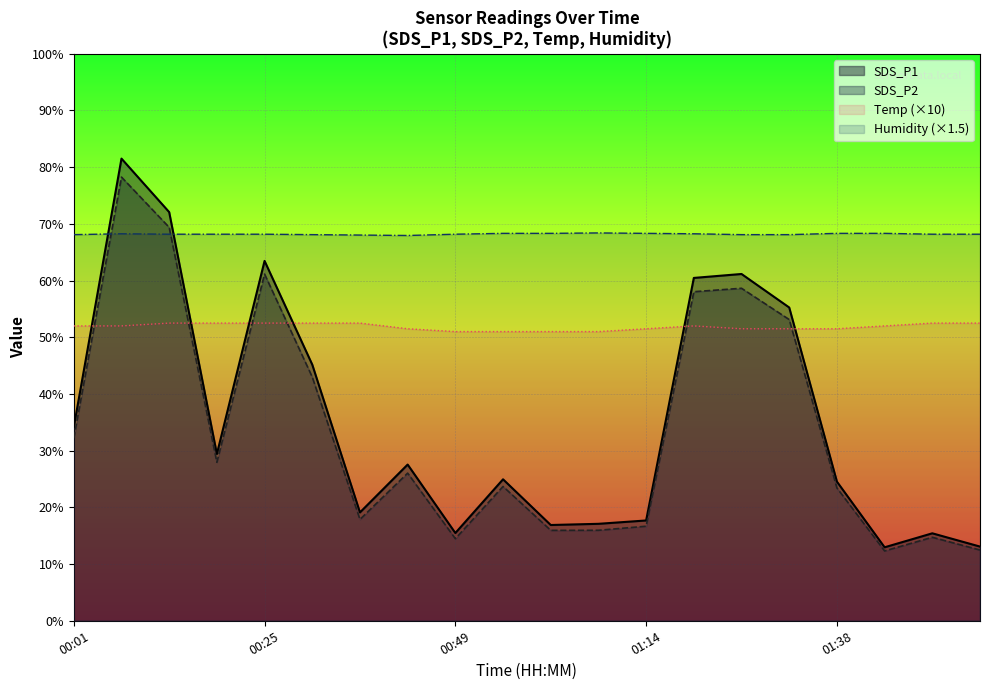

Does the chart display data point markers on the line(s)?

No